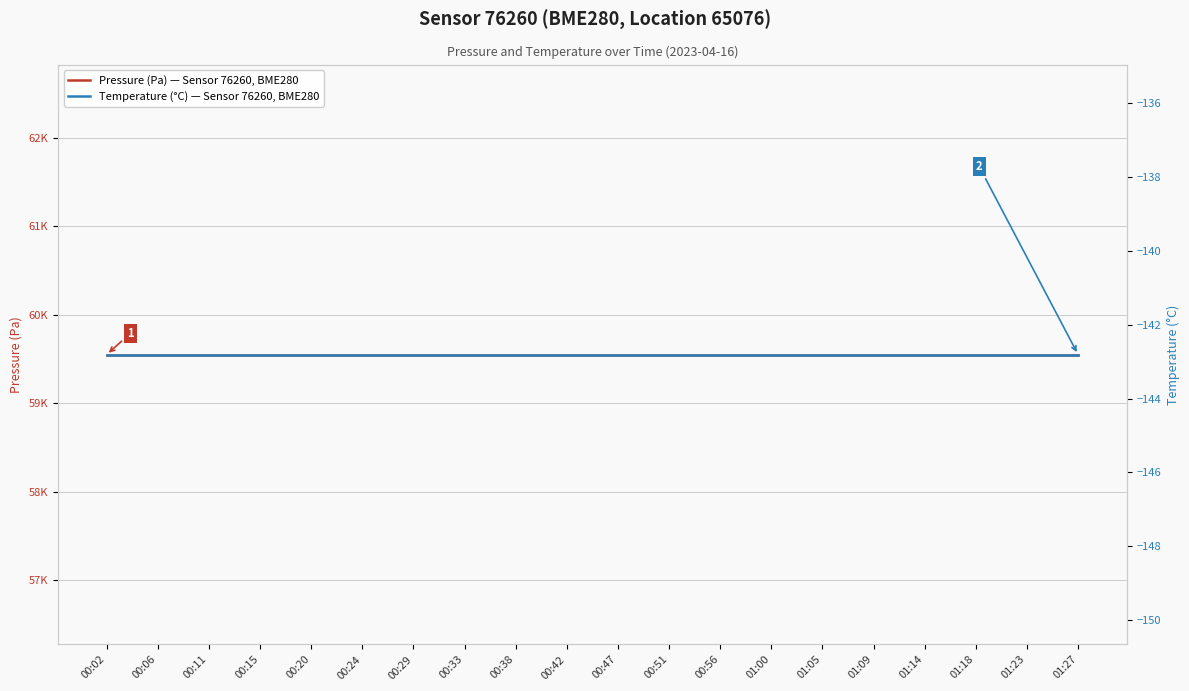

Reading left to right, extract all data points from this chart.

Pressure (Pa) — Sensor 76260, BME280: 59547.4	59547.4	59547.4	59547.4	59547.4	59547.4	59547.4	59547.4	59547.4	59547.4	59547.4	59547.4	59547.4	59547.4	59547.4	59547.4	59547.4	59547.4	59547.4	59547.4
Temperature (°C) — Sensor 76260, BME280: -142.8	-142.8	-142.8	-142.8	-142.8	-142.8	-142.8	-142.8	-142.8	-142.8	-142.8	-142.8	-142.8	-142.8	-142.8	-142.8	-142.8	-142.8	-142.8	-142.8